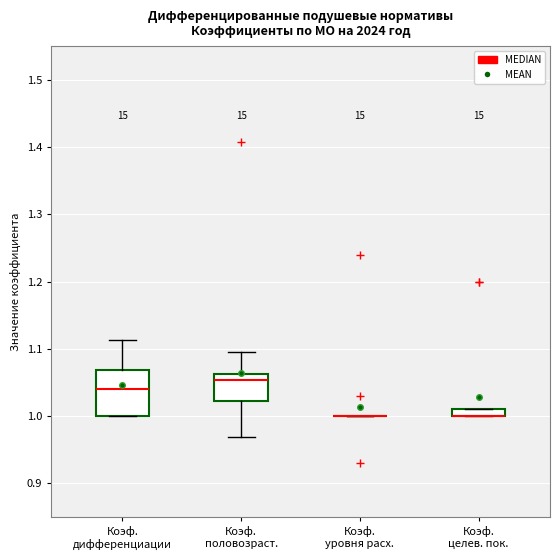

Where does the upper whisker of the box for Коэф. дифференциации end on the y-axis? The values are not printed on the chart, so give them approximately, as read against the axis.

1.11